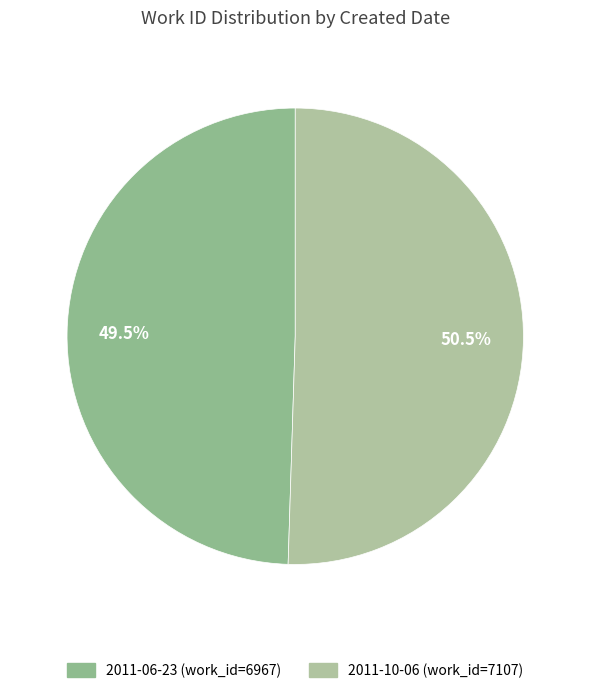

To the nearest percent, what is the difference between the largest and smallest slice percentages?

1%